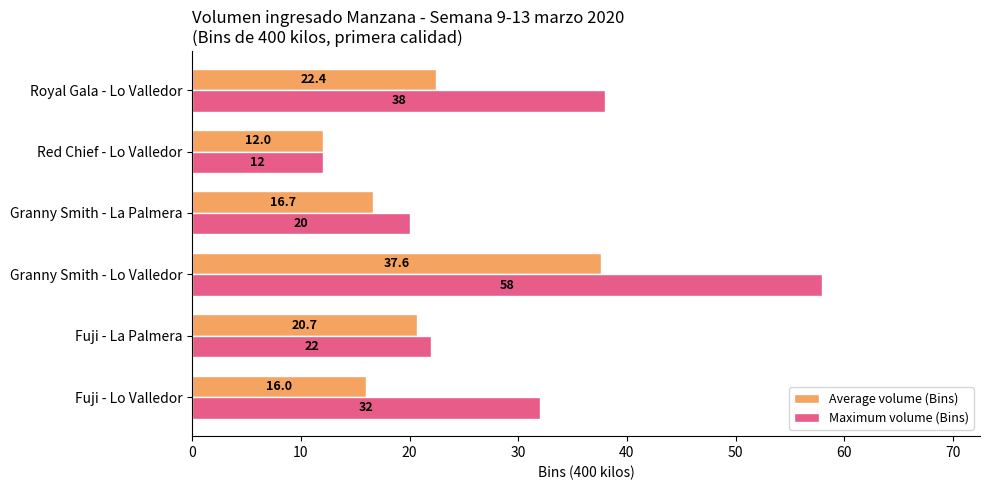

Count the number of data series in this chart.

2